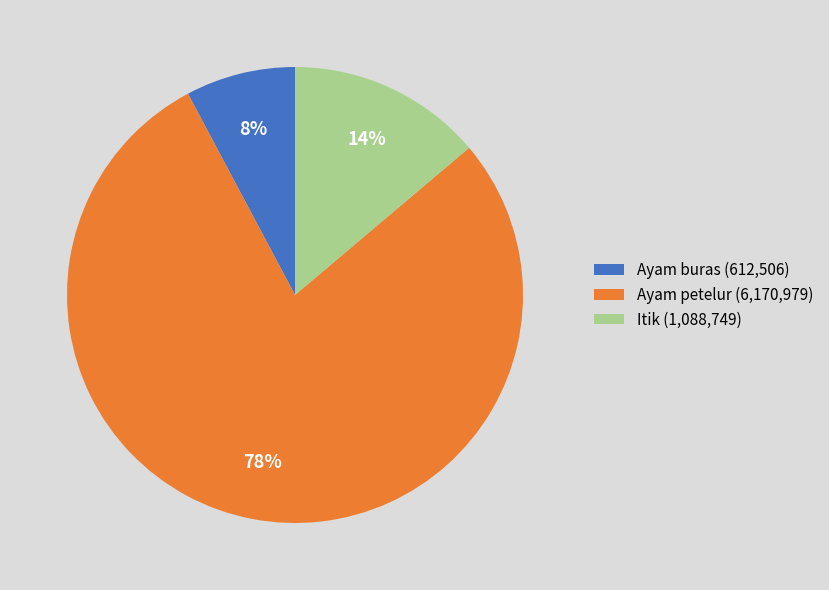

Is there a majority slice in this chart?

Yes